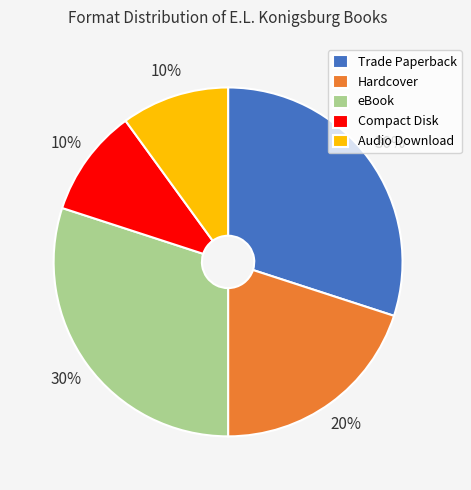

What is the ratio of the value at Compact Disk to the value at eBook?

0.3